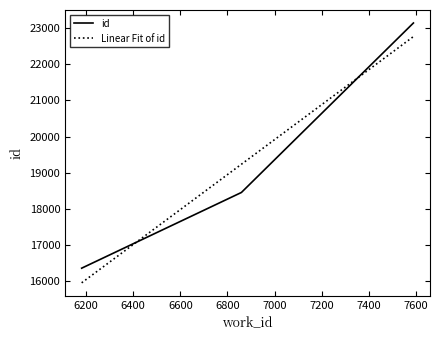

Does the chart have visible grid lines?

No